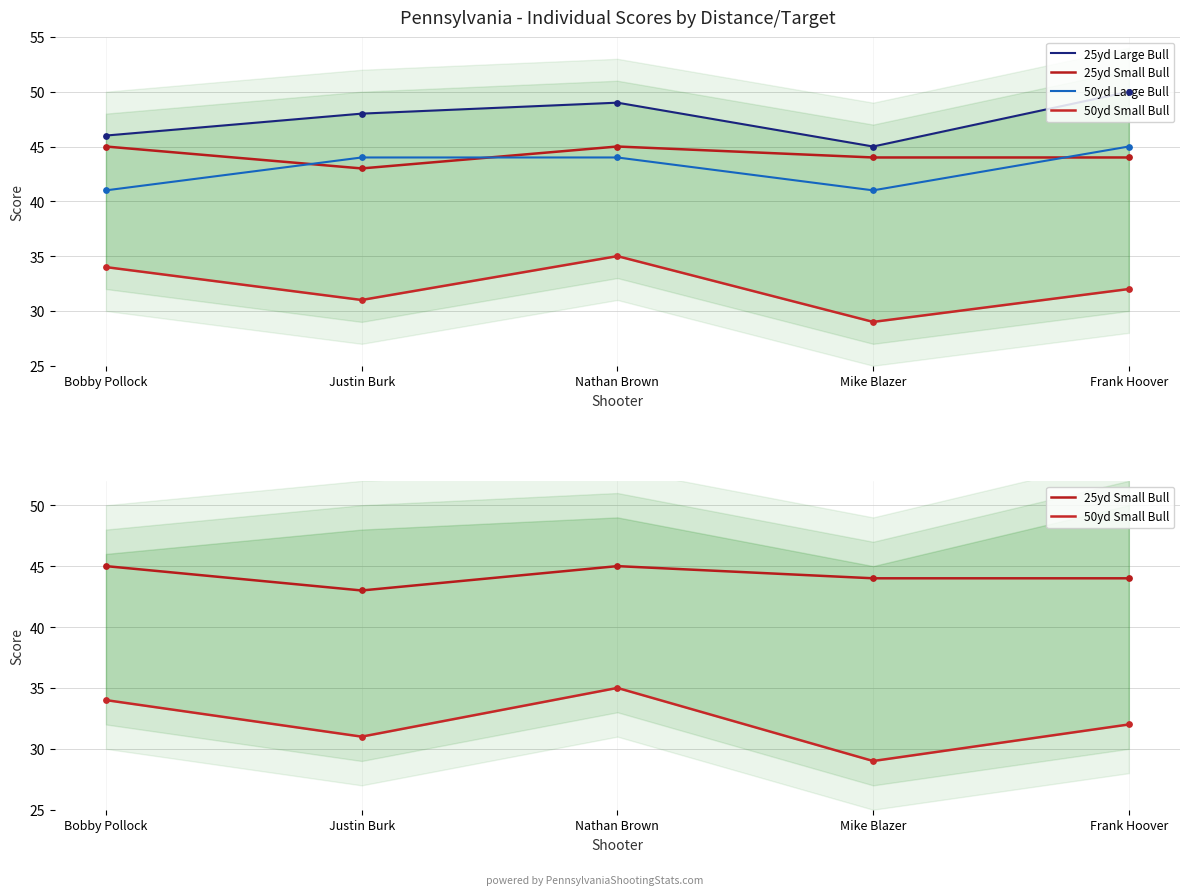

Which series reaches the minimum Y coordinate?

50yd Small Bull